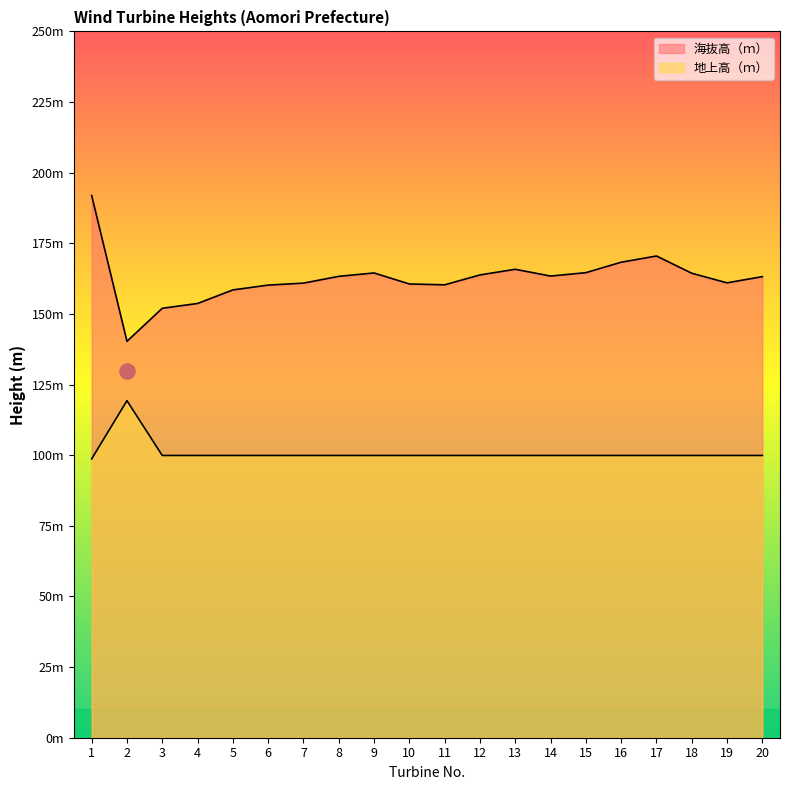

At which category is the sum across all series the highest?

1